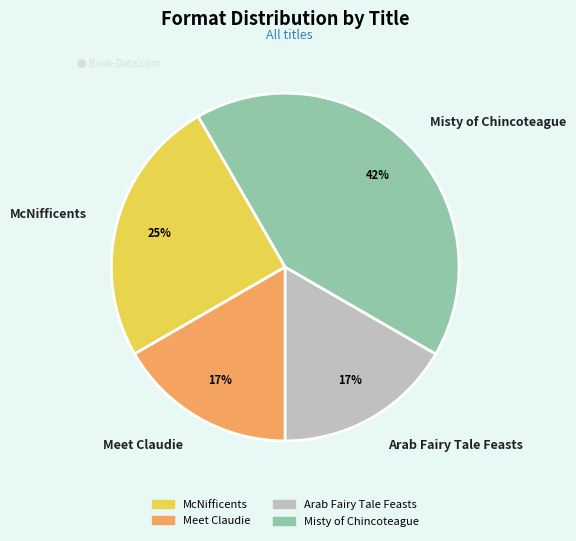

How many segments does this pie chart have?

4